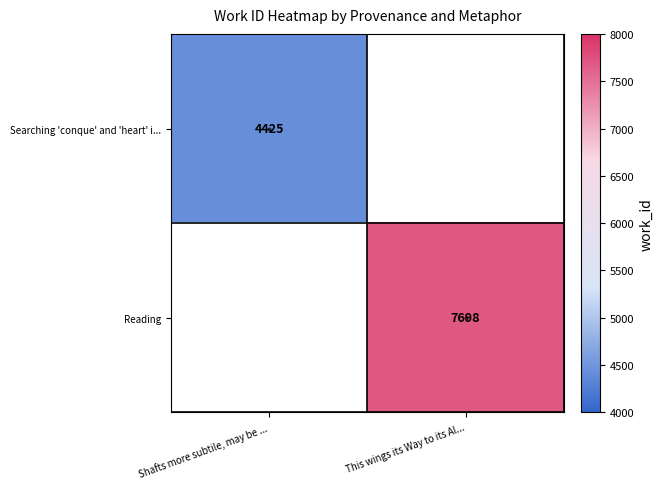

True or false: Searching 'conque' and 'heart' i... has a value of 4425 at Shafts more subtile, may be ....

True